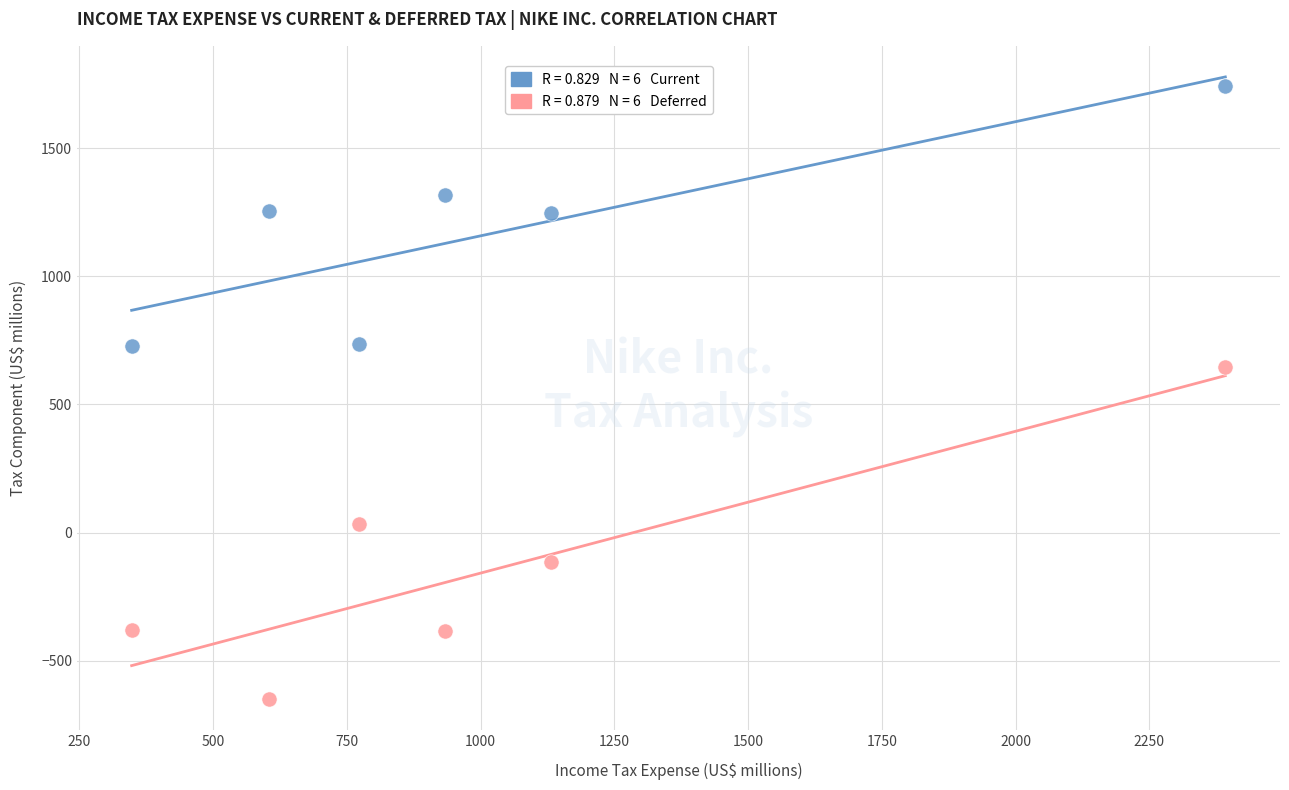

Across all data points, what is the range of Y values (max minus min)?

2395